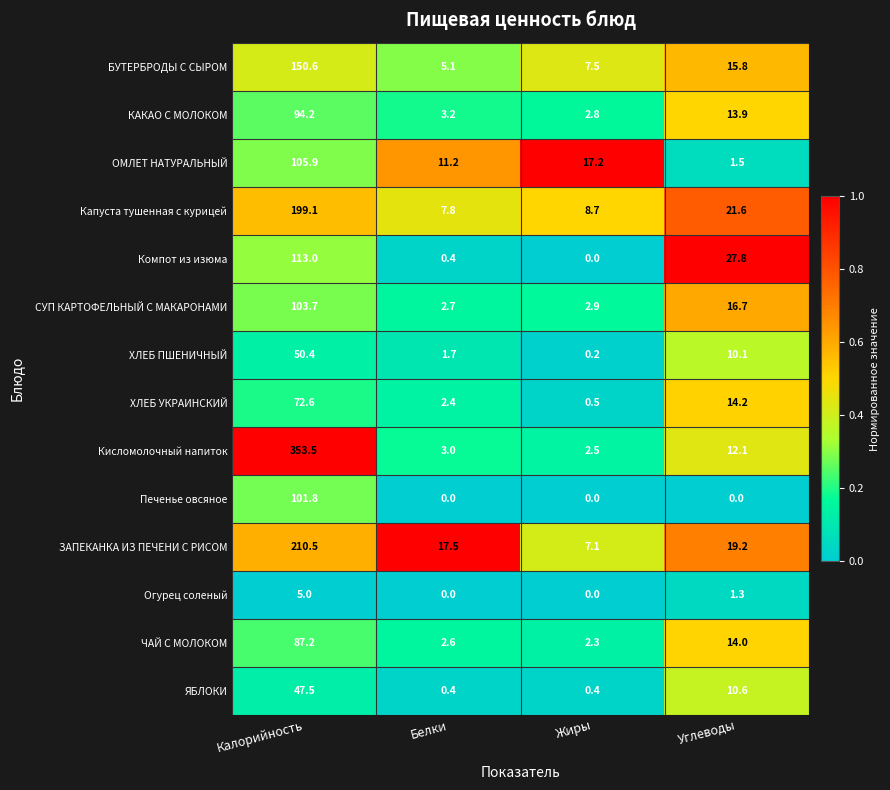

Where is Огурец соленый nearest to the value 2?

Углеводы